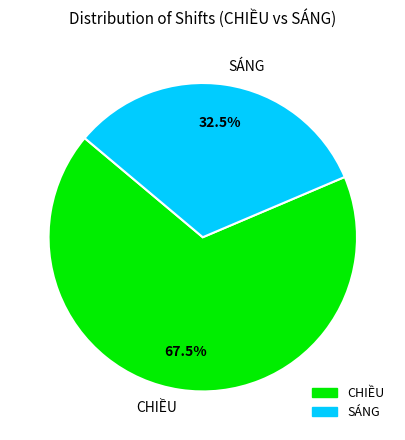

True or false: CHIỀU accounts for 73% of the total.

False